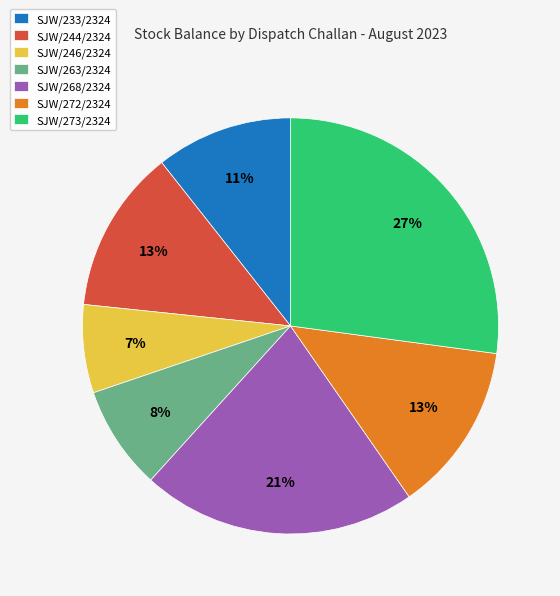

How many segments does this pie chart have?

7